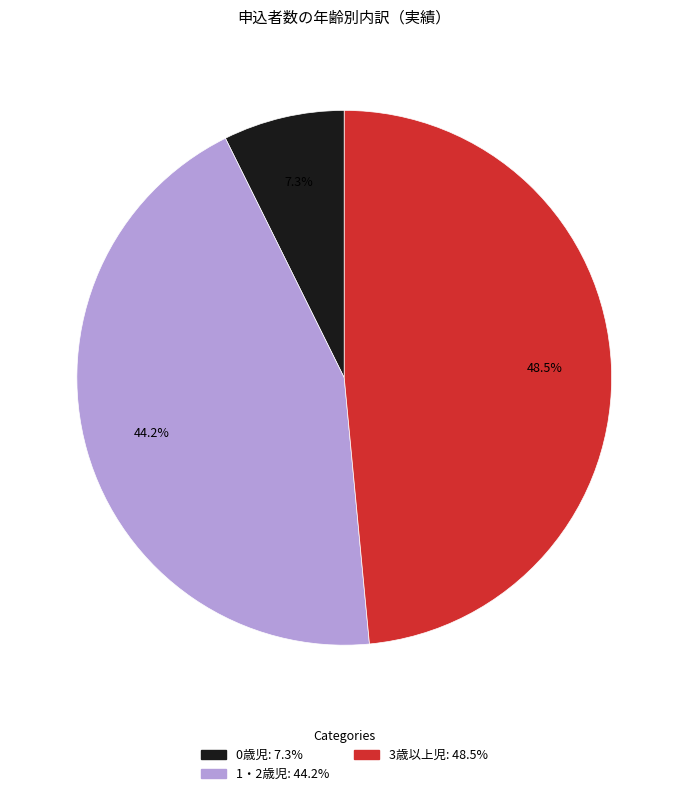

Is there a majority slice in this chart?

No